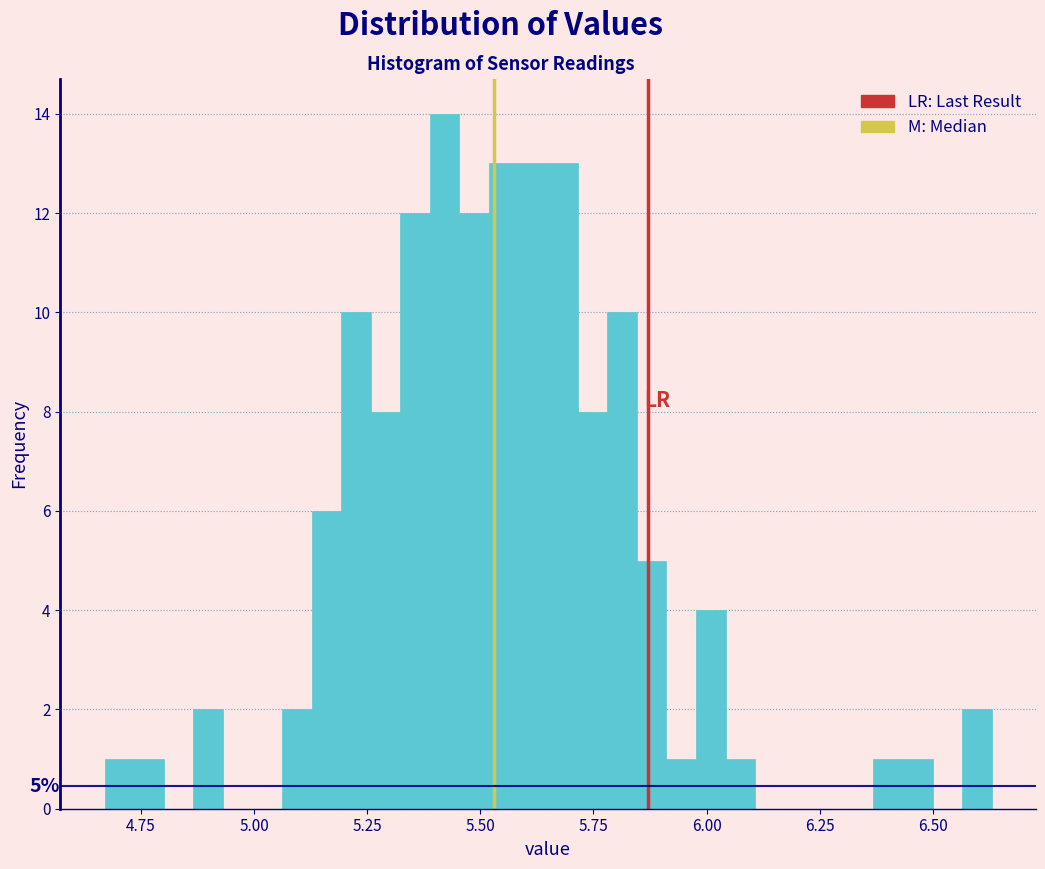

Around what value on the x-axis is the tallest bar? Give the approximate position of its centre, as read against the axis.

5.40